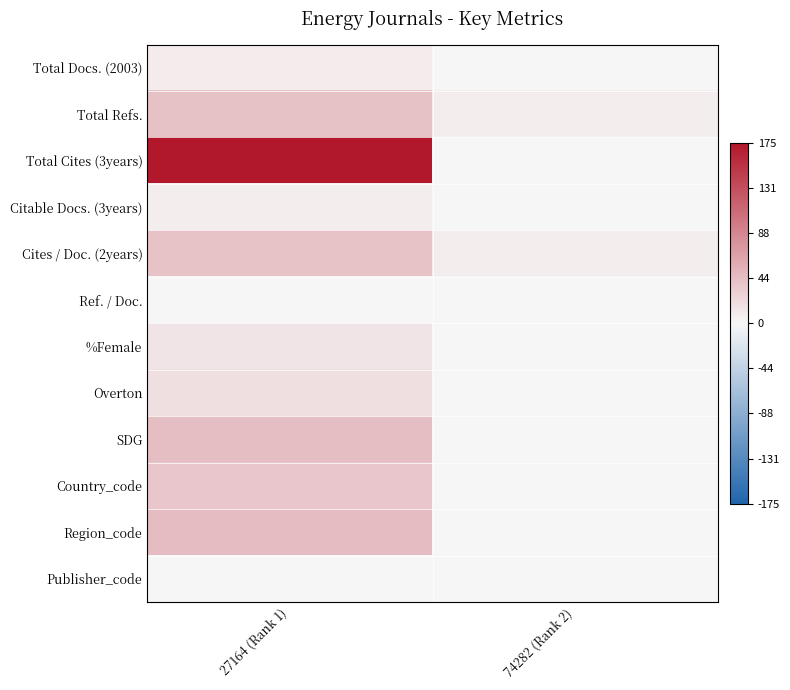

Which has a higher value, 74282 (Rank 2) or 27164 (Rank 1)?

27164 (Rank 1)